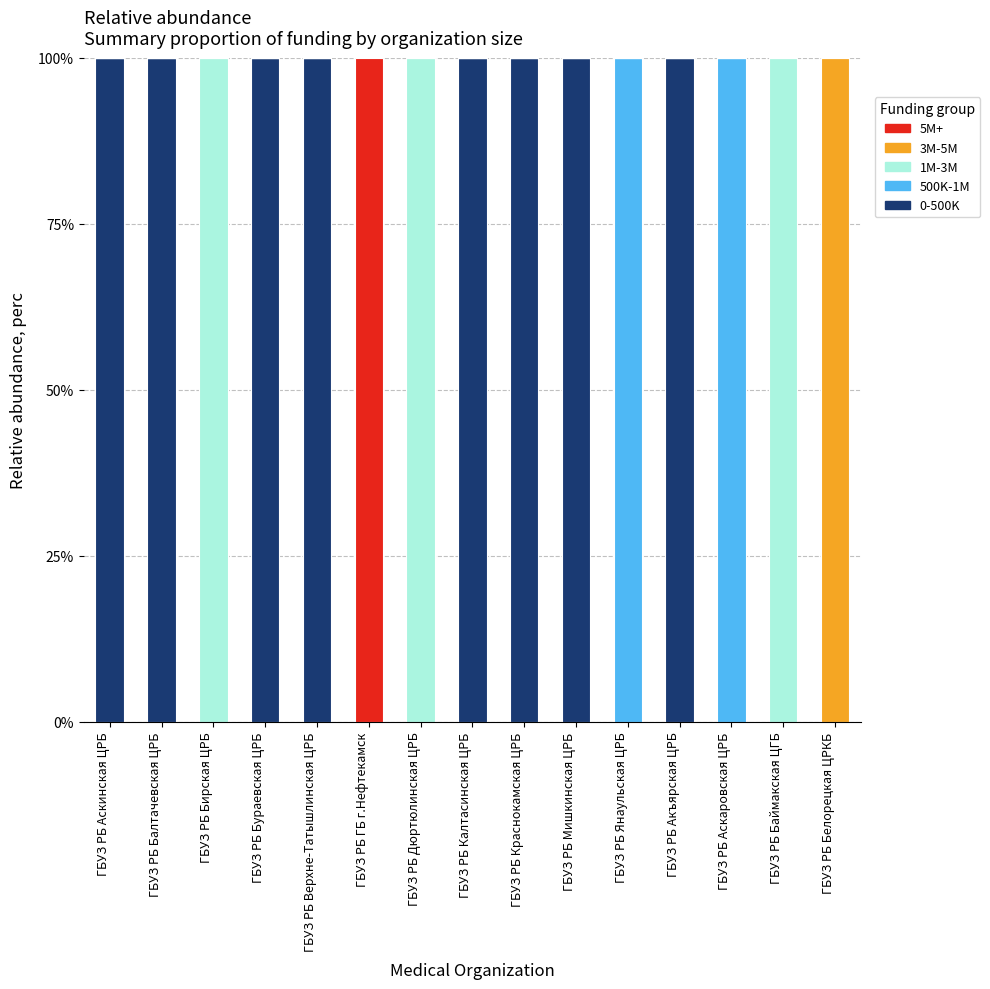

Is it true that 0-500K equals 0 at ГБУЗ РБ Белорецкая ЦРКБ?

True